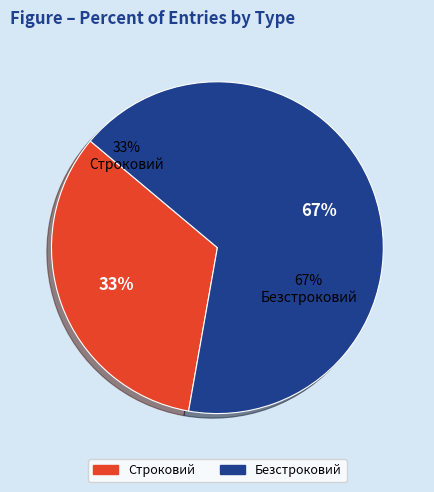

True or false: Безстроковий accounts for 67% of the total.

True